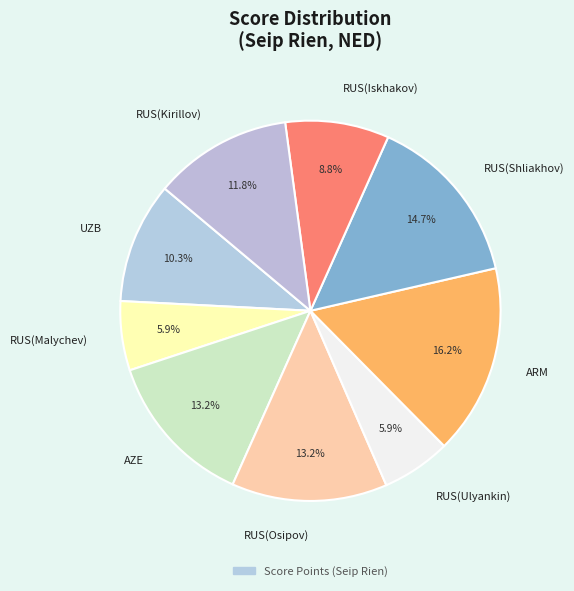

How many slices are in this pie chart?

9